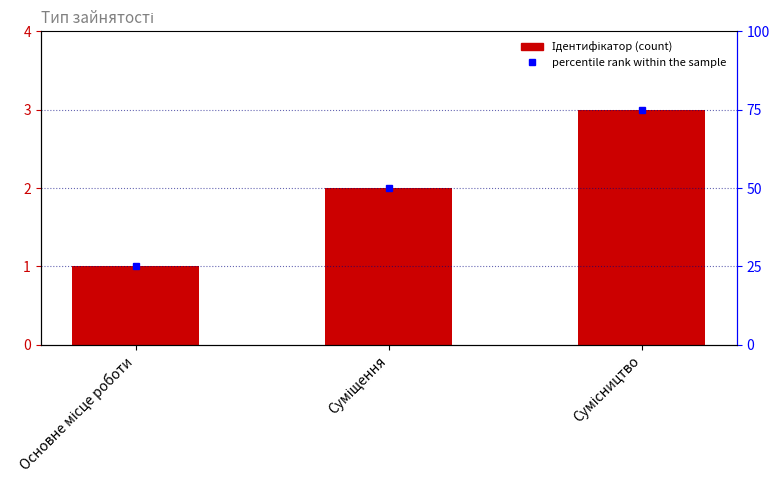

Where is the data nearest to the value 2?

Суміщення